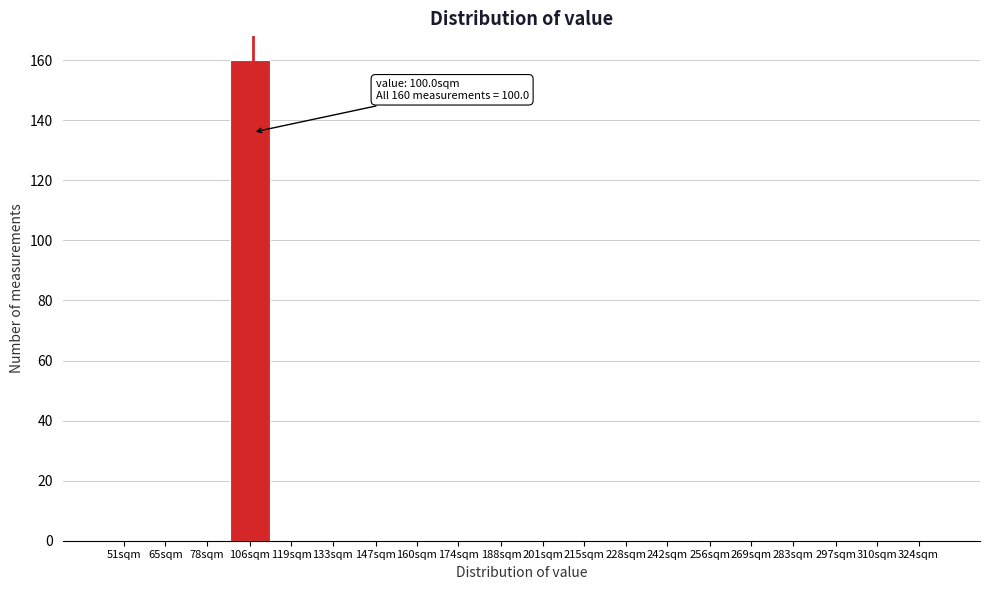

Reading right to left, list all the values displayed in this chart.

324sqm=0	310sqm=0	297sqm=0	283sqm=0	269sqm=0	256sqm=0	242sqm=0	228sqm=0	215sqm=0	201sqm=0	188sqm=0	174sqm=0	160sqm=0	147sqm=0	133sqm=0	119sqm=0	106sqm=160	78sqm=0	65sqm=0	51sqm=0